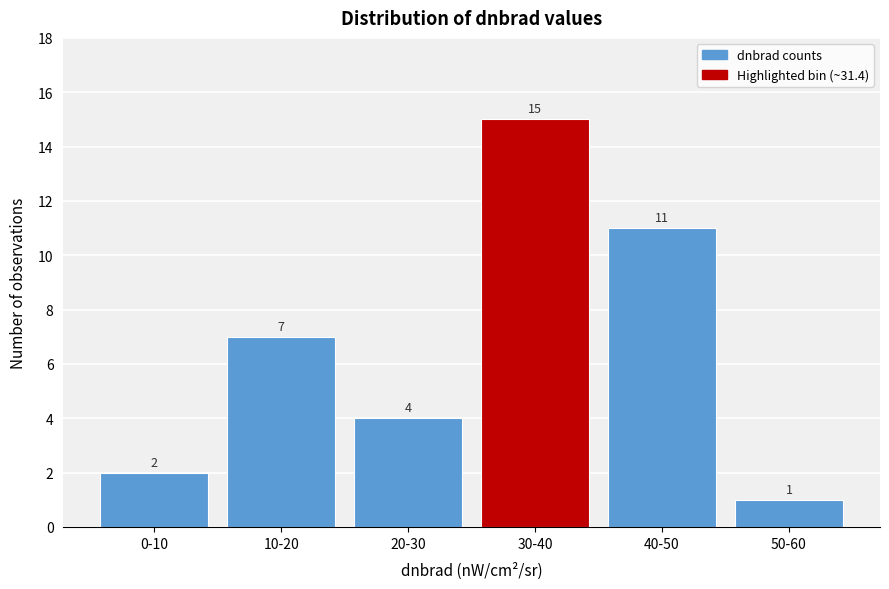

Reading left to right, what are all the values shown in this chart?

2	7	4	15	11	1